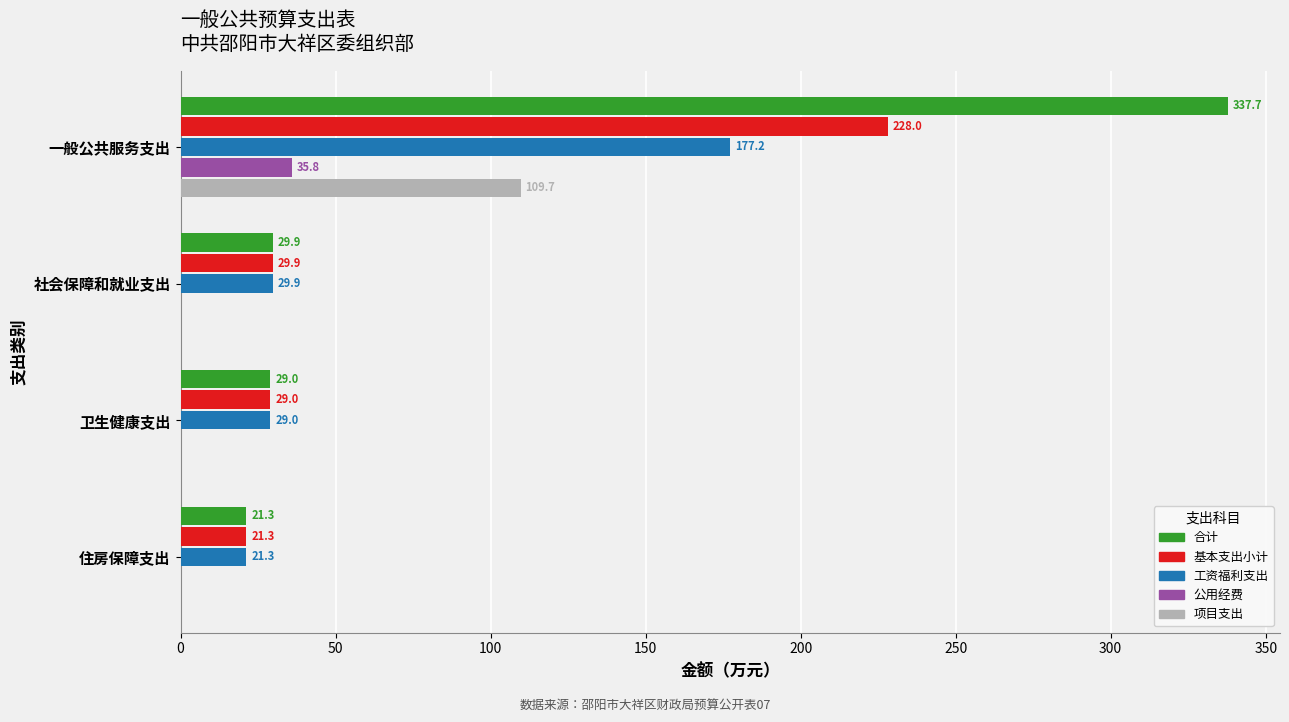

True or false: 工资福利支出 has a value of 49.7 at 社会保障和就业支出.

False